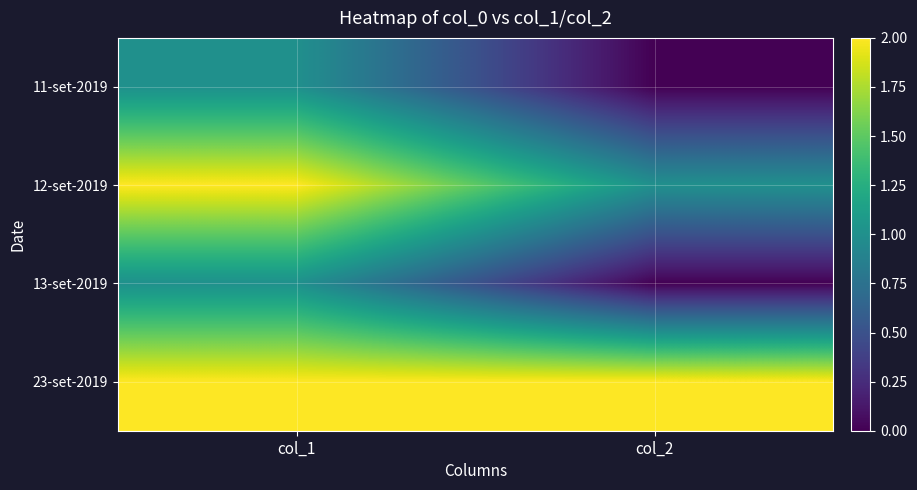

Reading left to right, what are all the values shown in this chart?

11-set-2019: col_1=1	col_2=0
12-set-2019: col_1=2	col_2=1
13-set-2019: col_1=1	col_2=0
23-set-2019: col_1=2	col_2=2